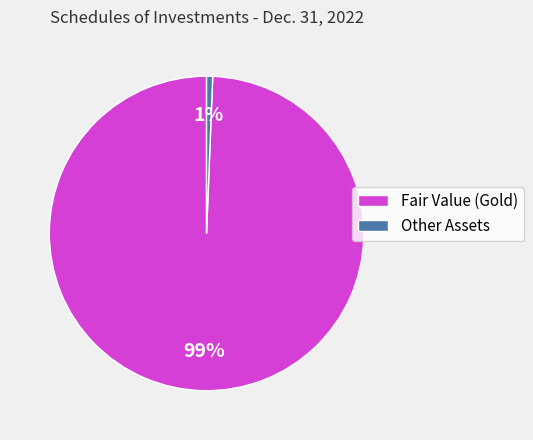

Does Fair Value (Gold) represent more than half of the total?

Yes